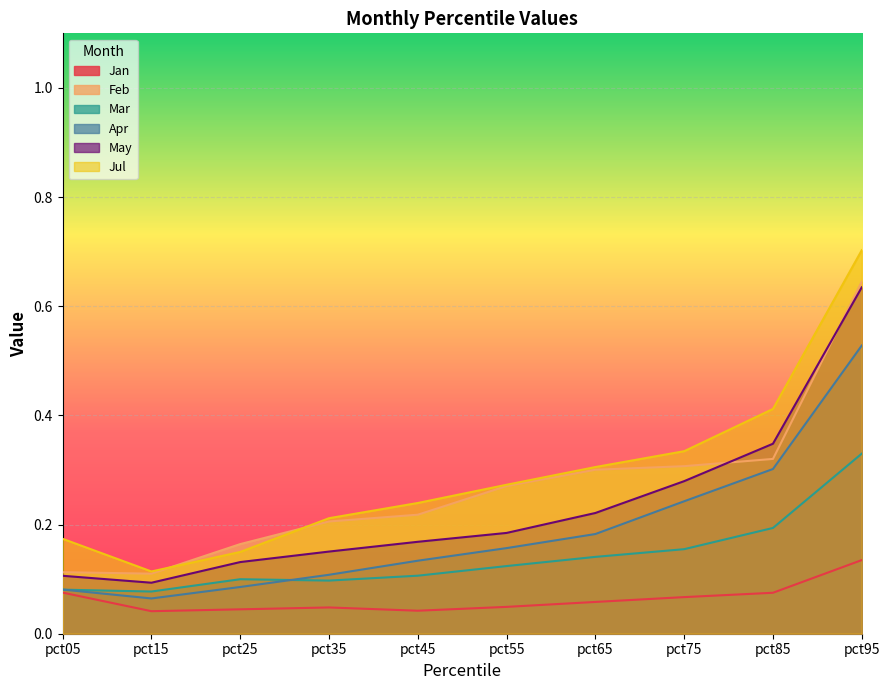

True or false: May has a value of 0.1 at pct15.

True